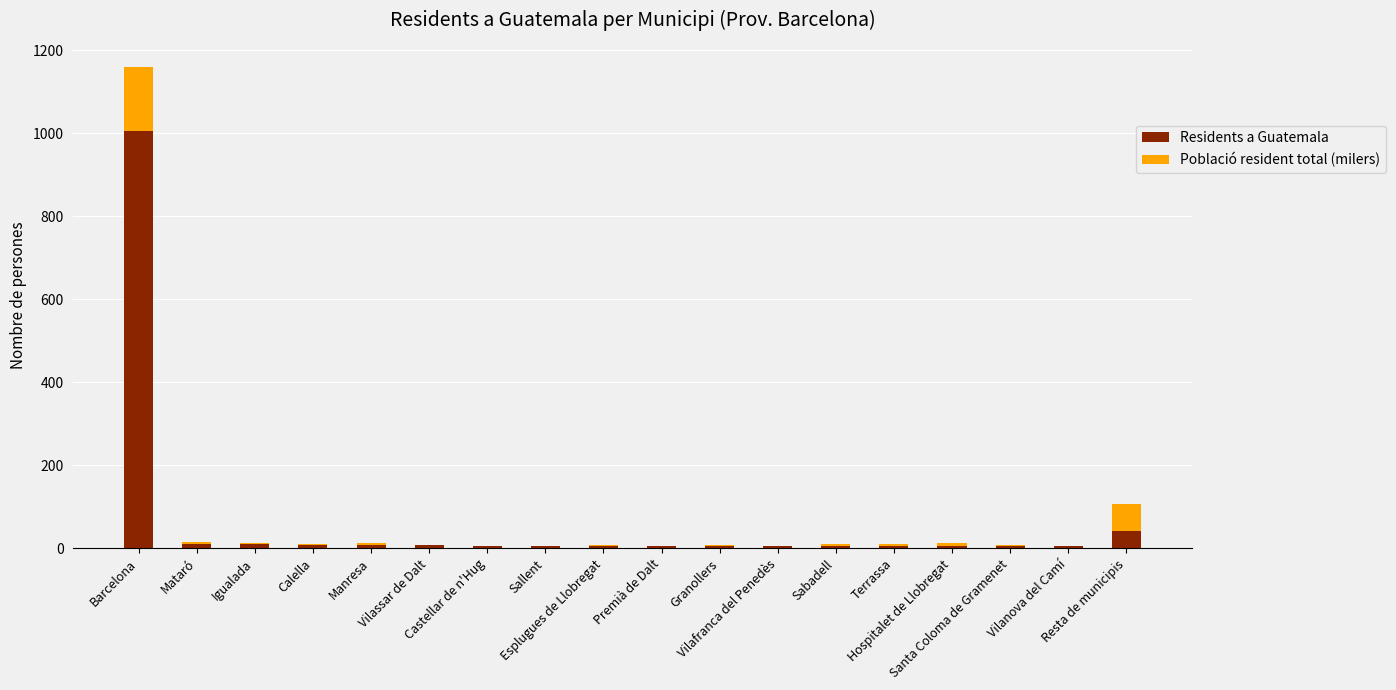

What is the sum of all Residents a Guatemala values?

1142